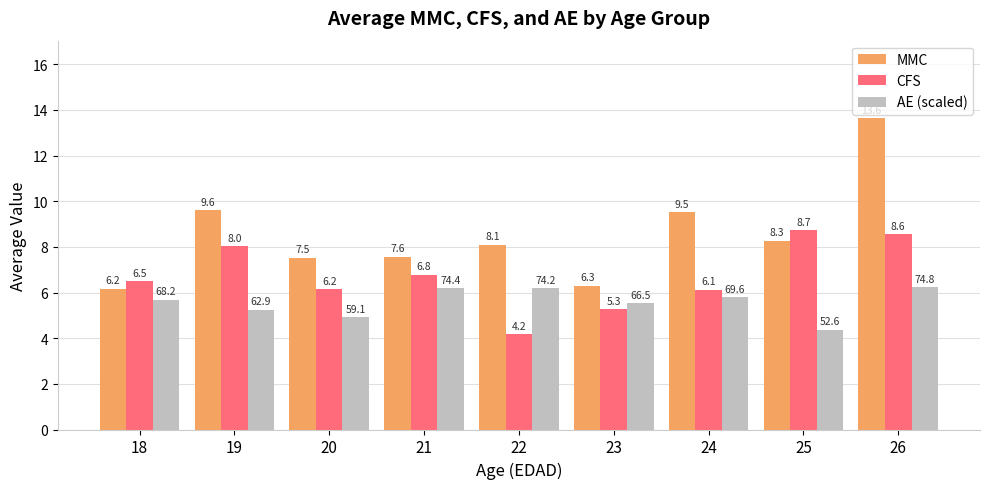

At how many categories does at least one series exceed 6?

9